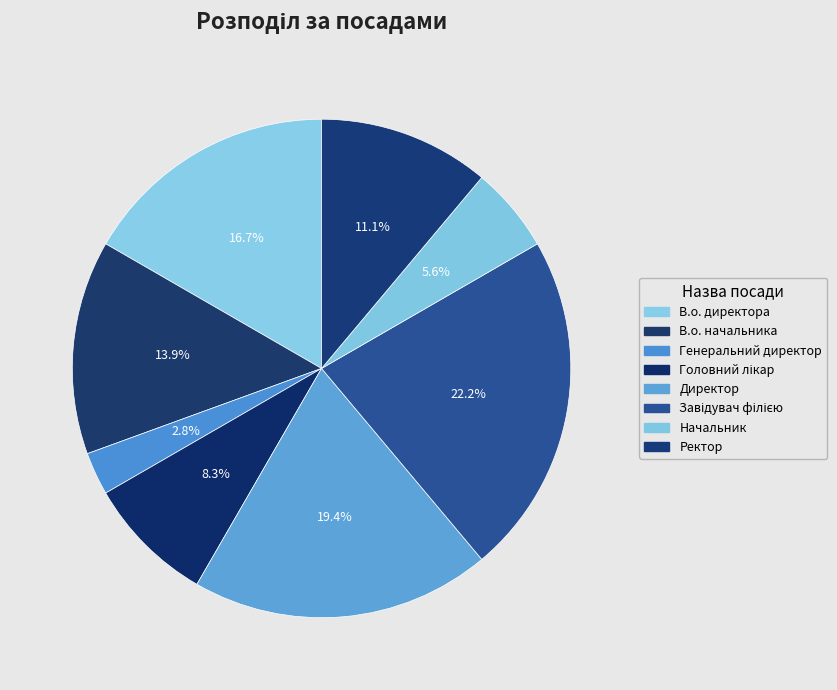

Which slice is the smallest?

Генеральний директор